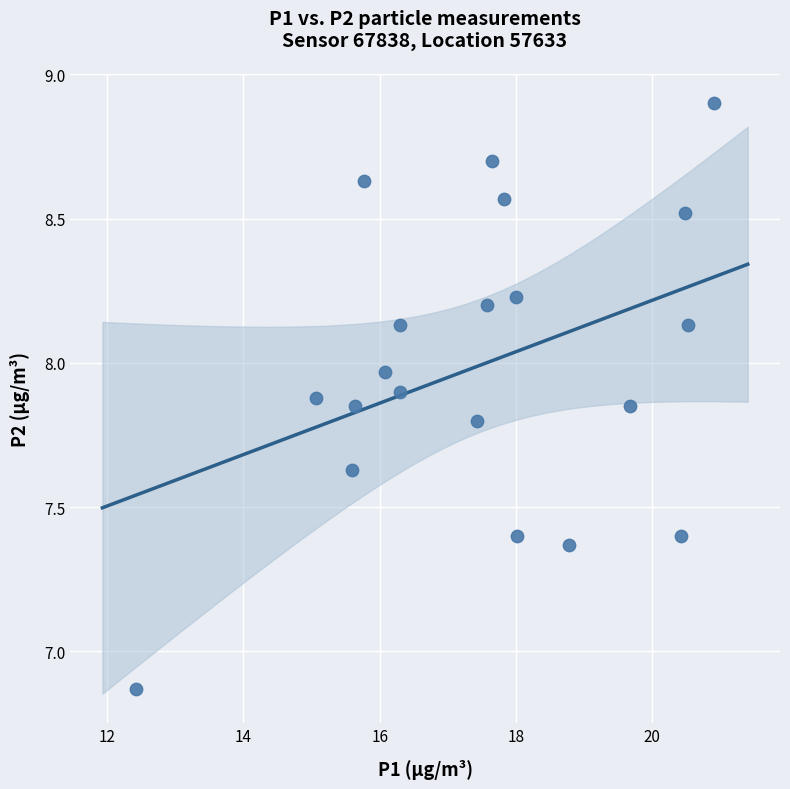

What is the range of X values (max minus min)?

8.5